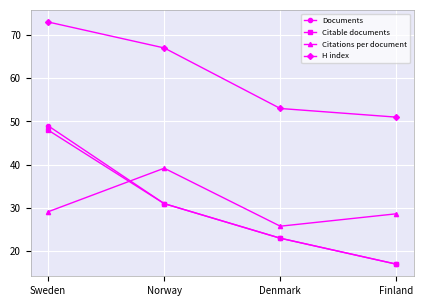

Between Sweden and Norway, which series saw the biggest shift?

Documents